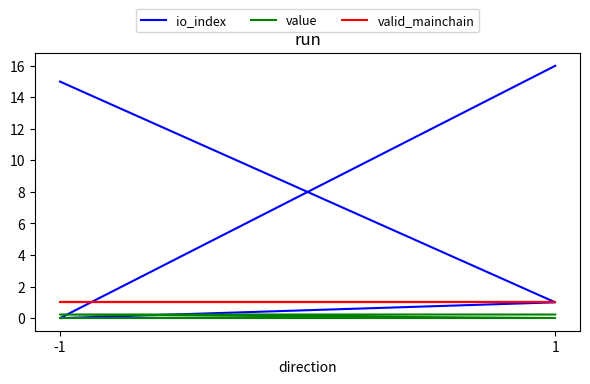

Is it true that io_index equals 15.0 at -1?

True